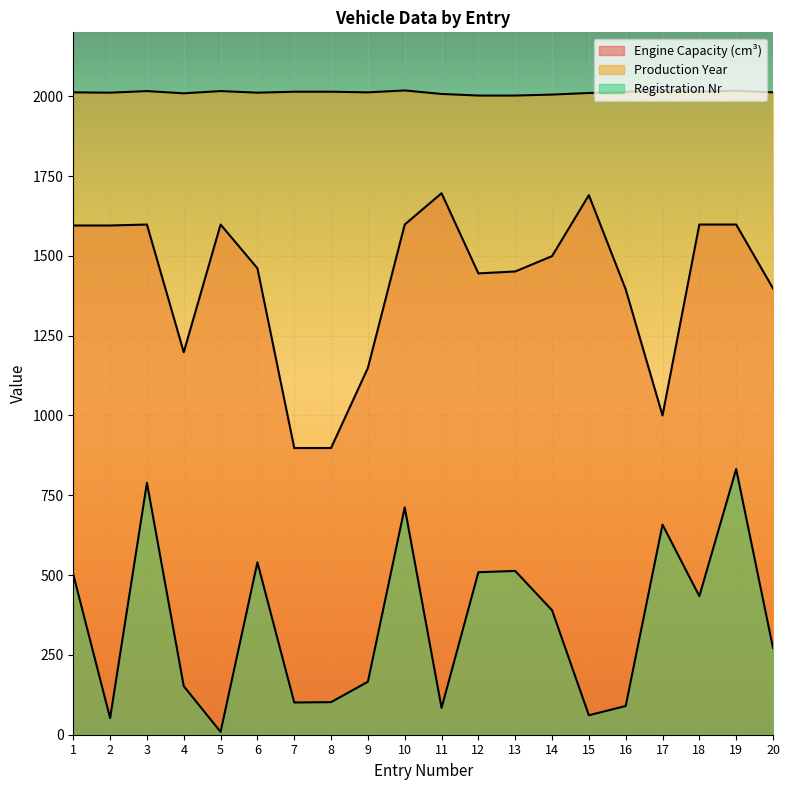

In Engine Capacity (cm³), how many points are lower than both neighbors (excluding endpoints)?

3